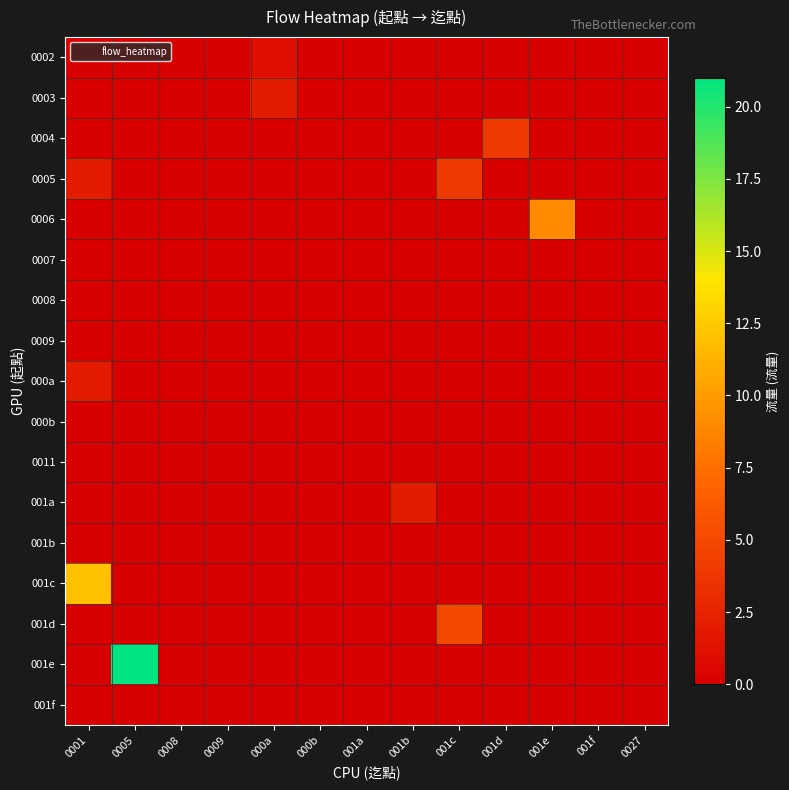

What is the difference between the highest and lowest values at 0001?

12